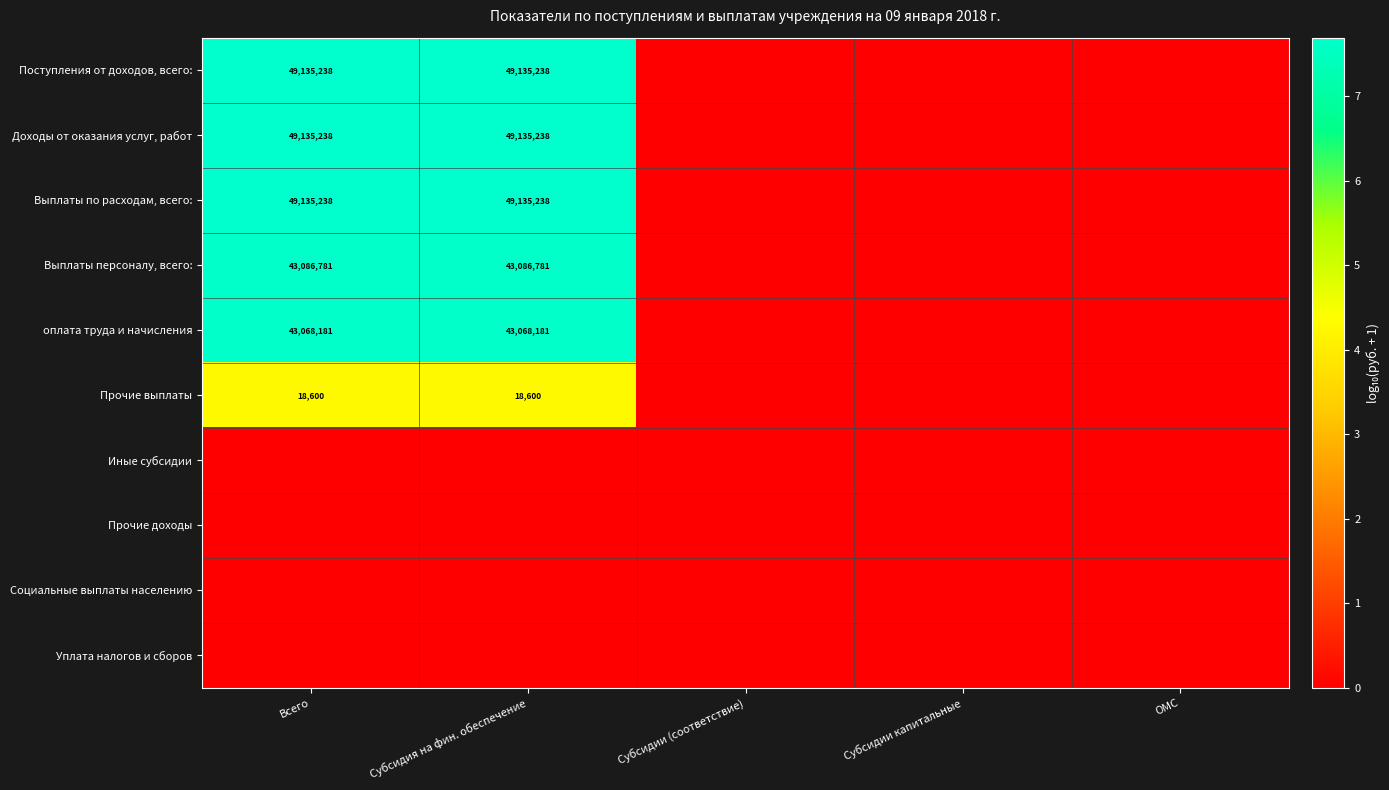

What is the total value across all series at Субсидия на фин. обеспечение?

42.6